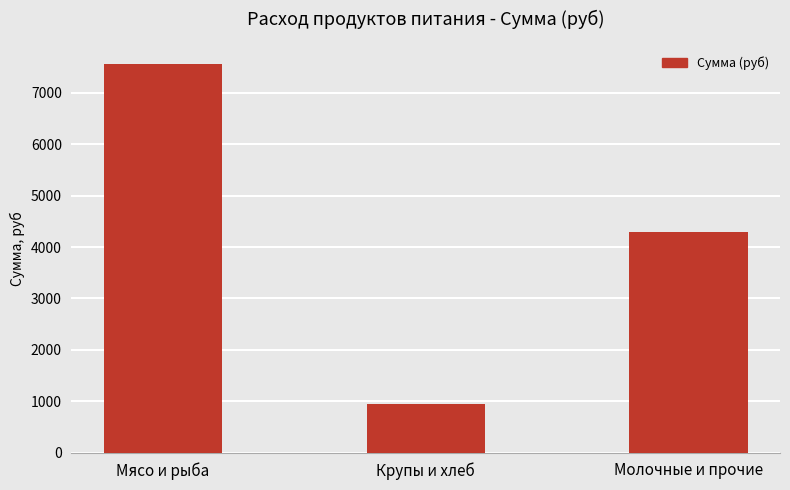

Is it true that the value at Крупы и хлеб is 436.8?

False